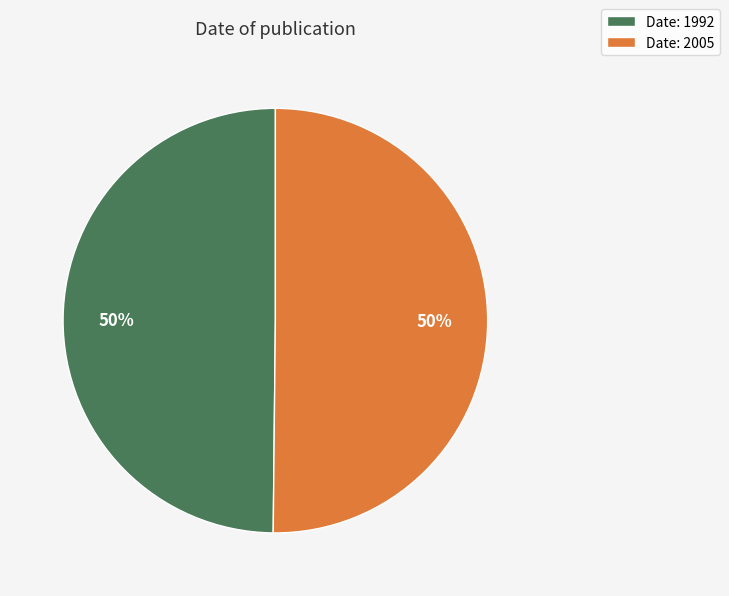

What percentage is the Date: 1992 slice, to the nearest percent?

50%